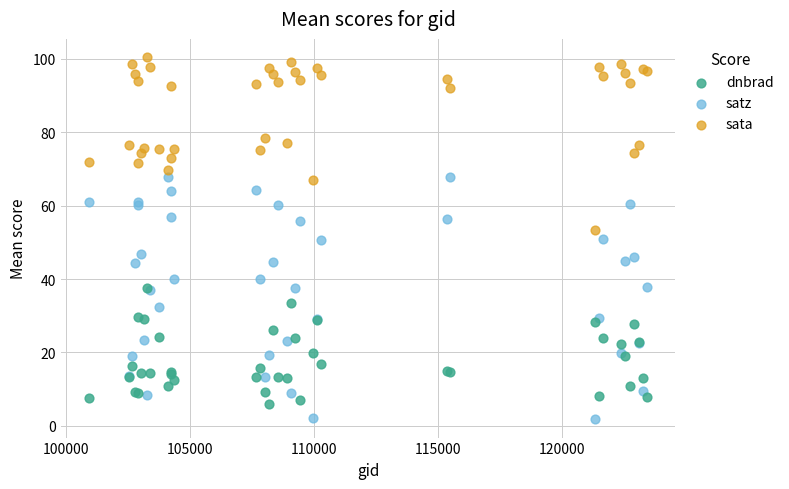

What are all the series names shown in the legend?

dnbrad, satz, sata